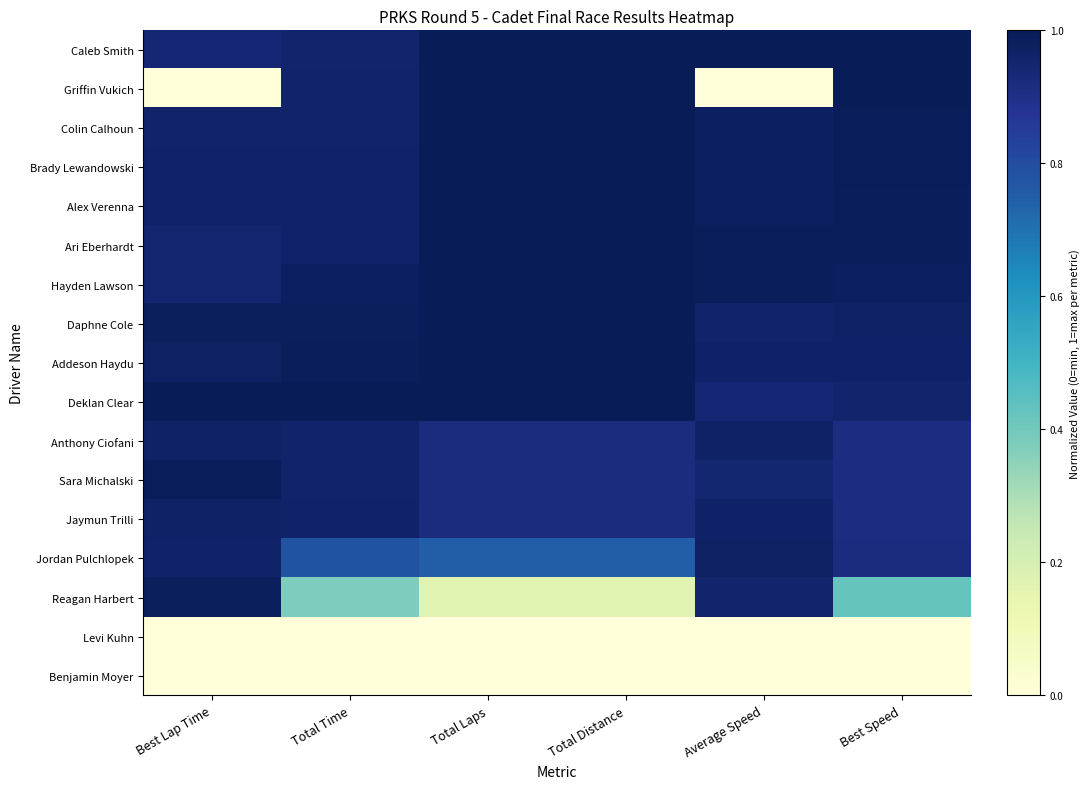

At which category is the sum across all series the highest?

Best Speed